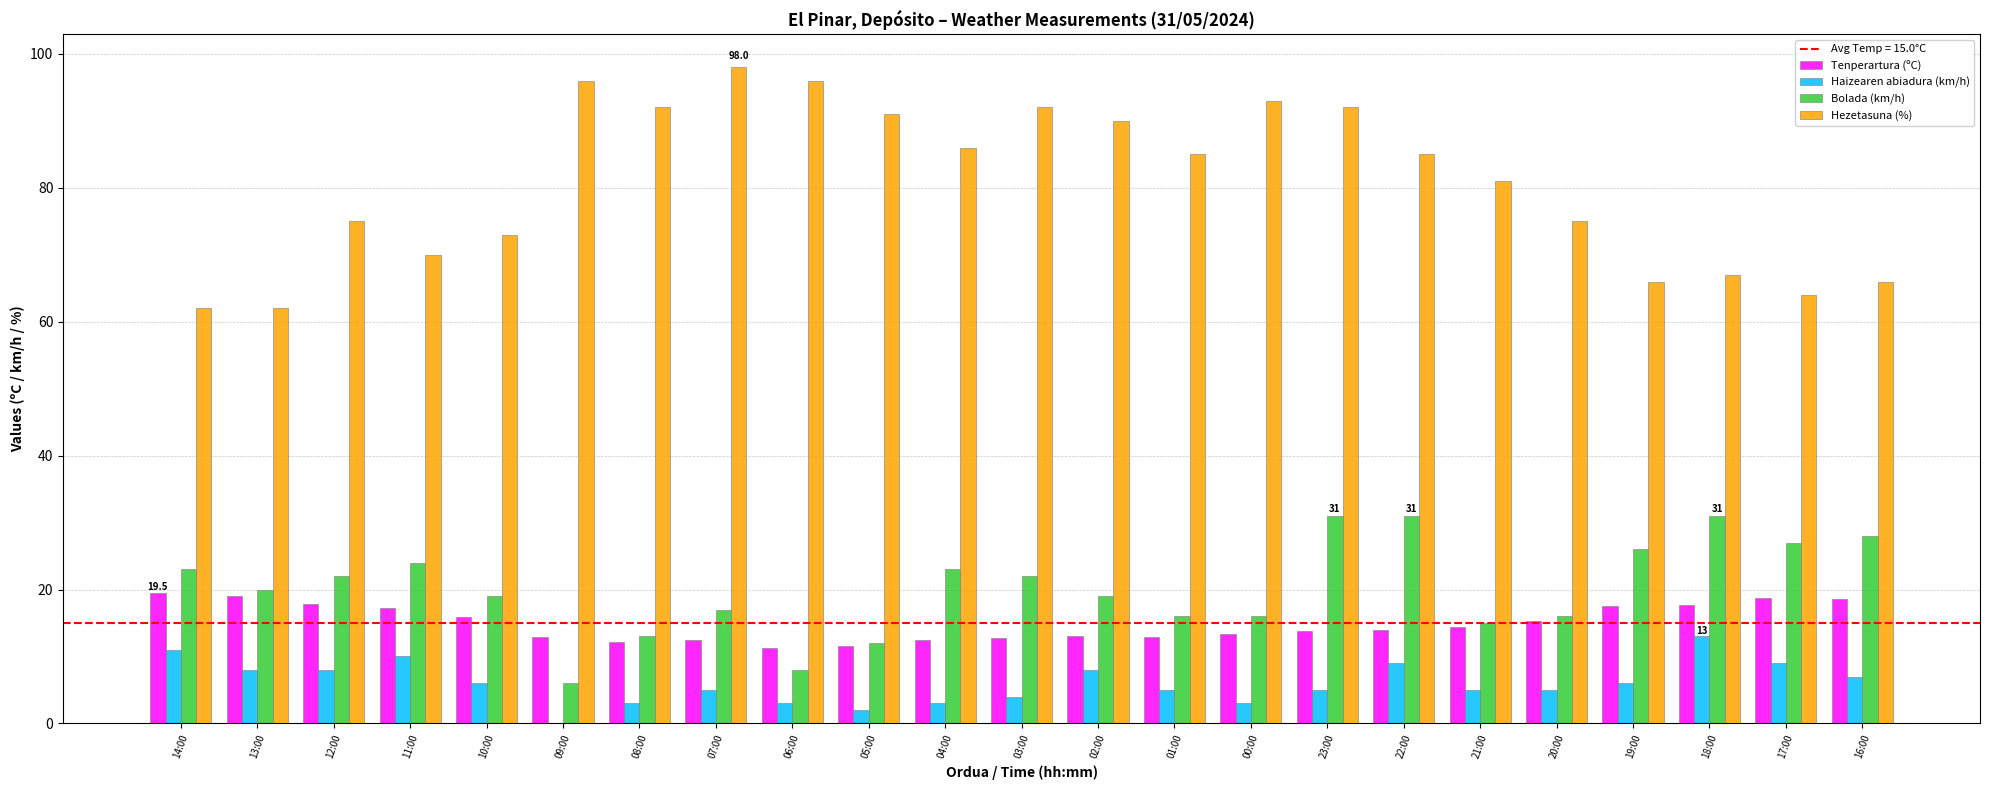

What is the maximum value for Hezetasuna (%)?

98.0